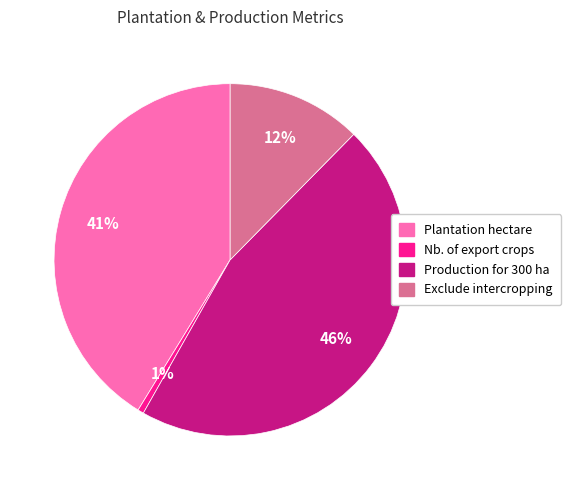

Is there any slice that represents more than half of the pie?

No